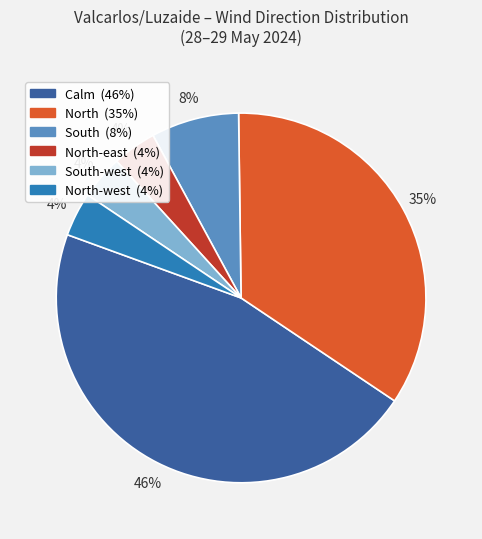

Does any single category account for the majority?

No